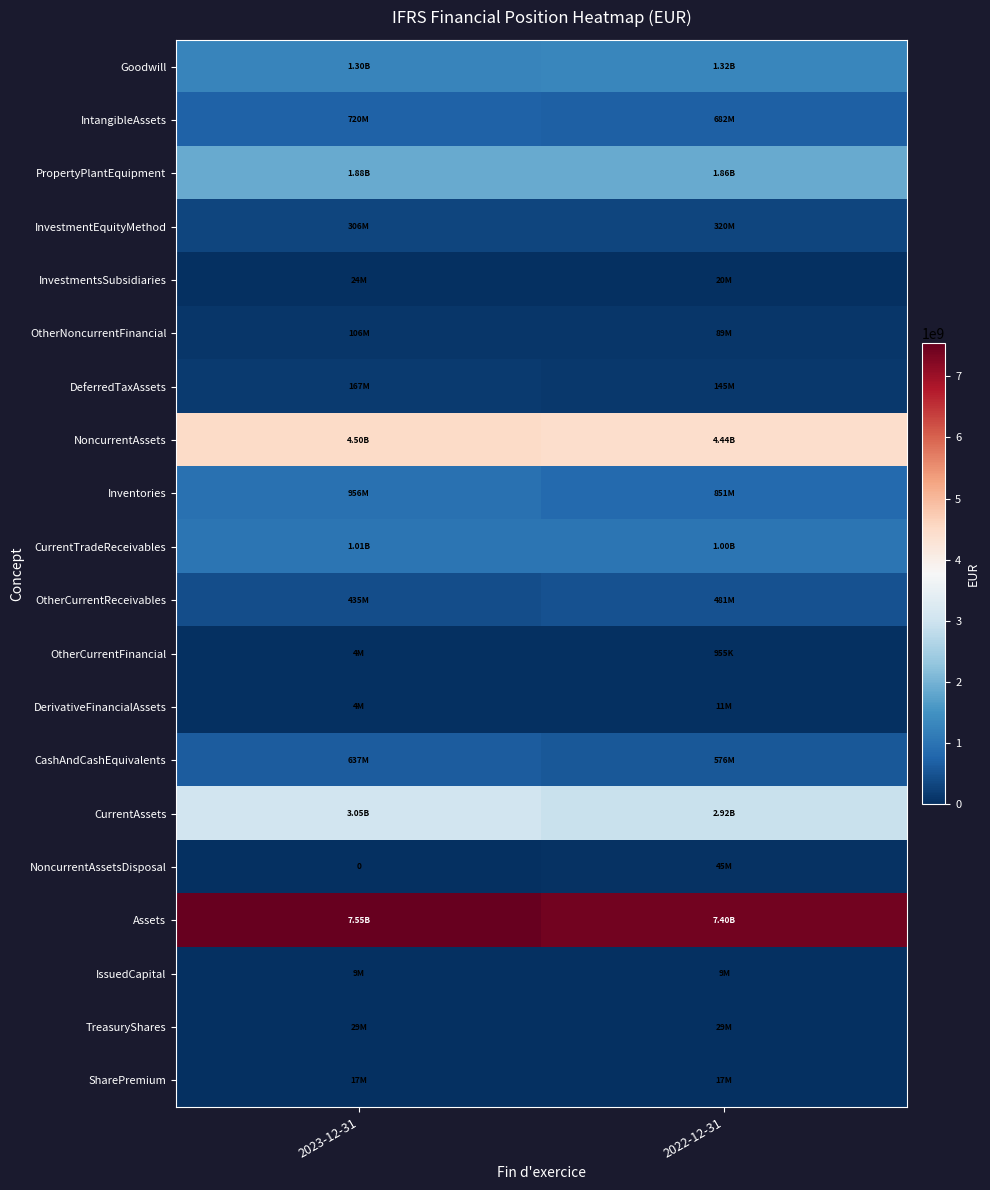

What is the difference between the highest and lowest values at 2022-12-31?

7403939000